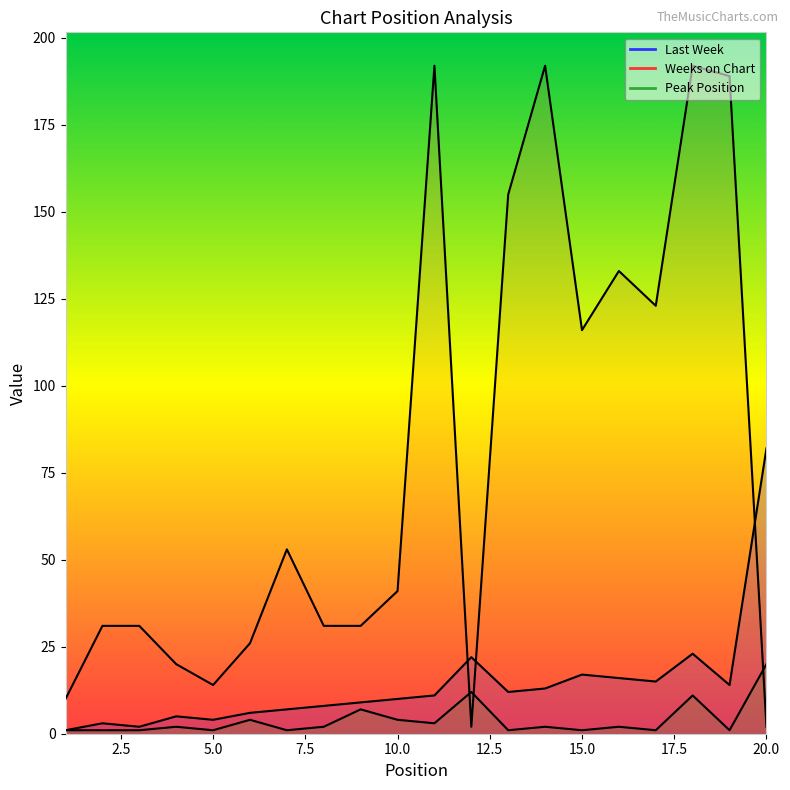

How many interior local valleys does the Weeks on Chart series have?

4